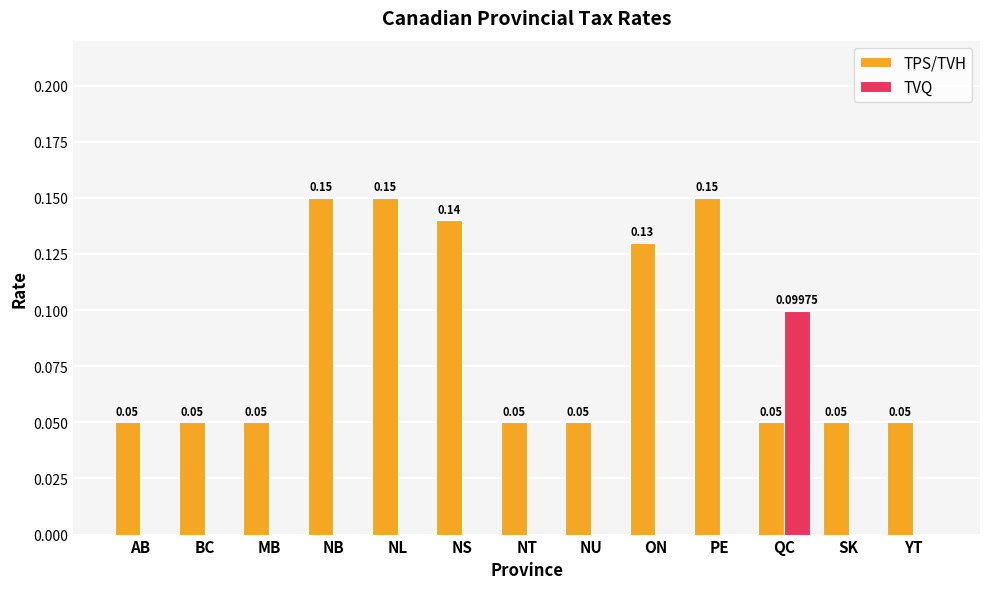

Is the value of TPS/TVH at NL greater than the value of TVQ at BC?

Yes